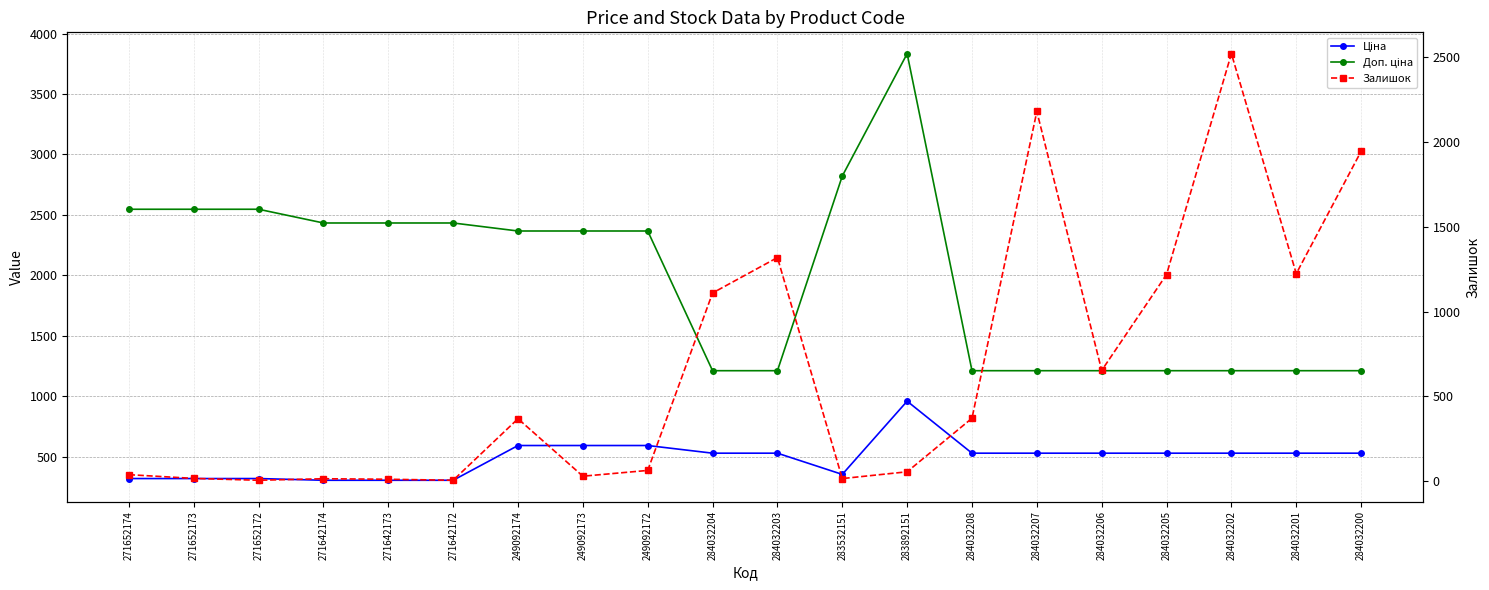

Reading left to right, what are all the values shown in this chart?

Ціна: 318.3	318.3	318.3	304.1	304.1	304.1	591.6	591.6	591.6	528.2	528.2	352.6	958.4	528.2	528.2	528.2	528.2	528.2	528.2	528.2
Доп. ціна: 2546.4	2546.4	2546.4	2432.8	2432.8	2432.8	2366.5	2366.5	2366.5	1210.7	1210.7	2821.2	3833.8	1210.7	1210.7	1210.7	1210.7	1210.7	1210.7	1210.7
Залишок: 38.0	16.0	5.0	14.0	11.0	5.0	368.0	29.0	63.0	1110.0	1319.0	15.0	55.0	371.0	2181.0	653.0	1219.0	2522.0	1224.0	1946.0